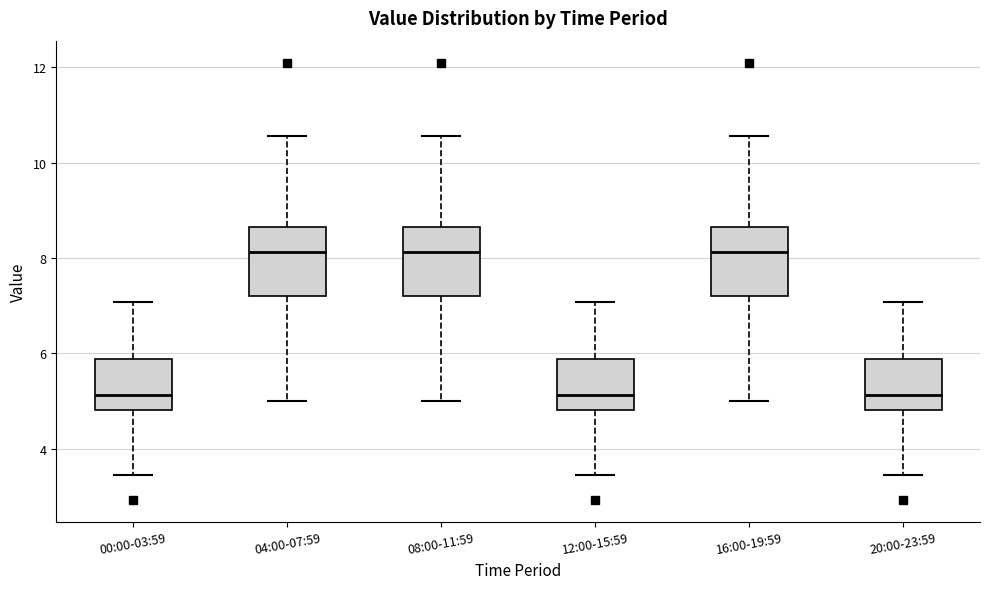

Where is the upper edge of the box for 12:00-15:59 on the y-axis? The values are not printed on the chart, so give them approximately, as read against the axis.

5.8